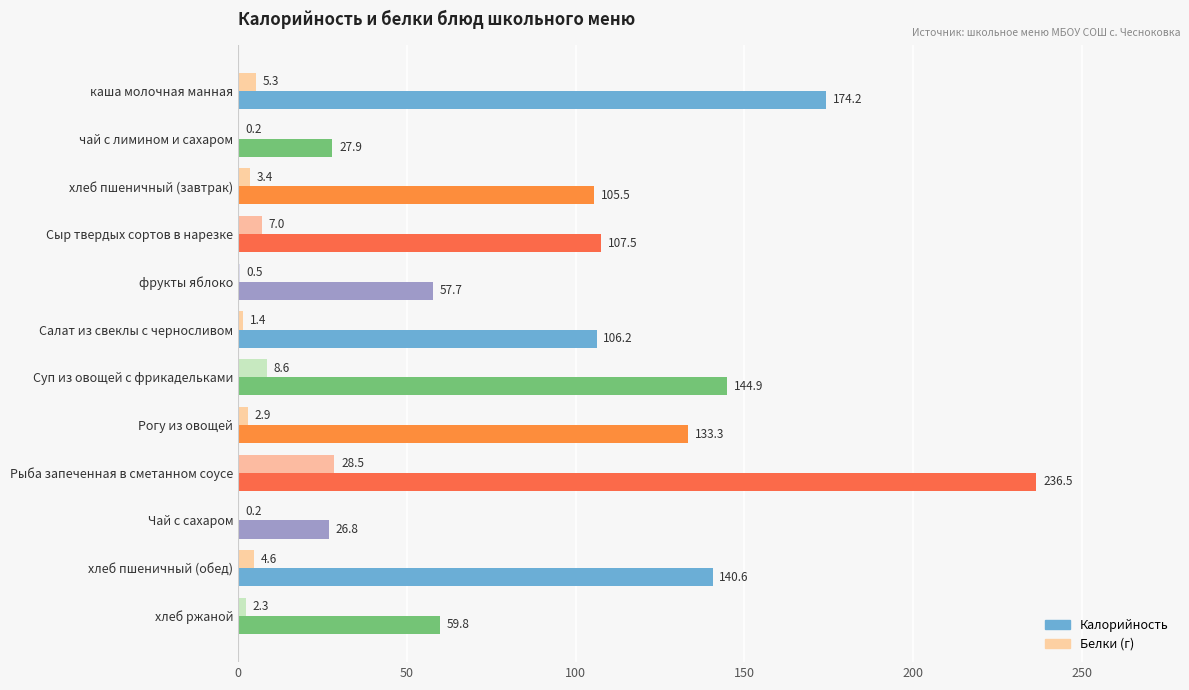

What is the total value across all series at Суп из овощей с фрикадельками?

153.5